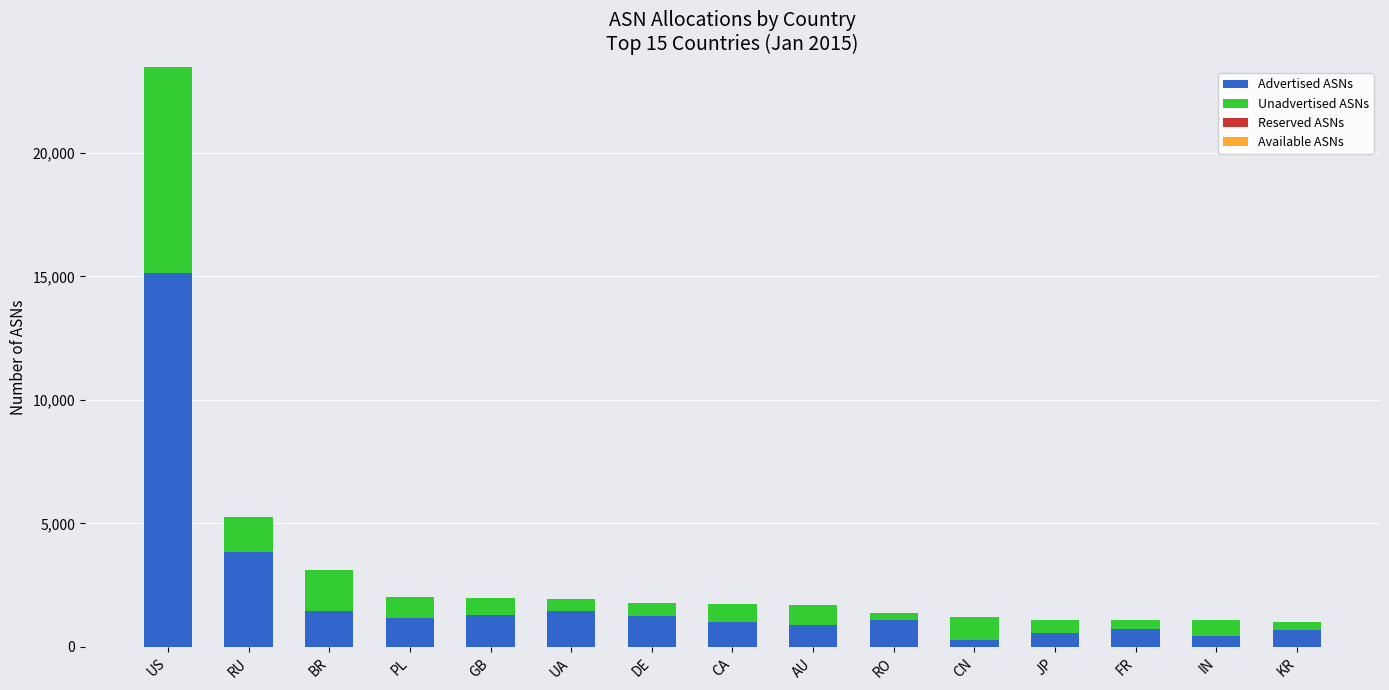

At which category is the sum across all series the highest?

US